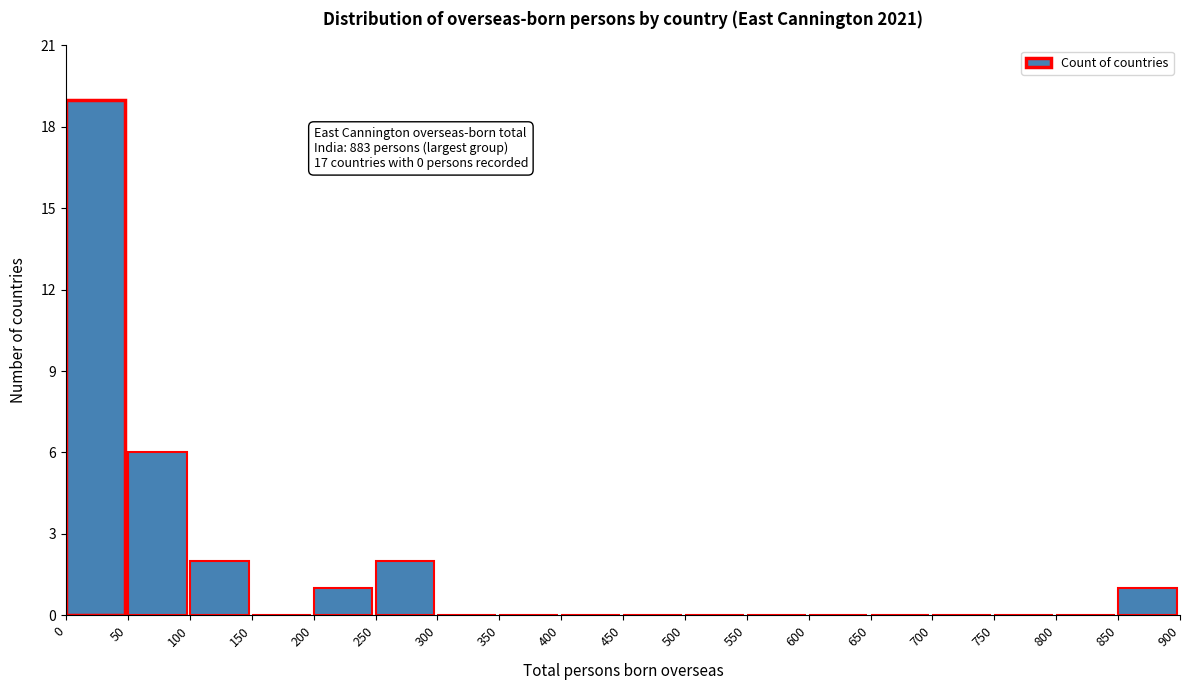

Which range on the x-axis has the tallest bar?

0 to 50